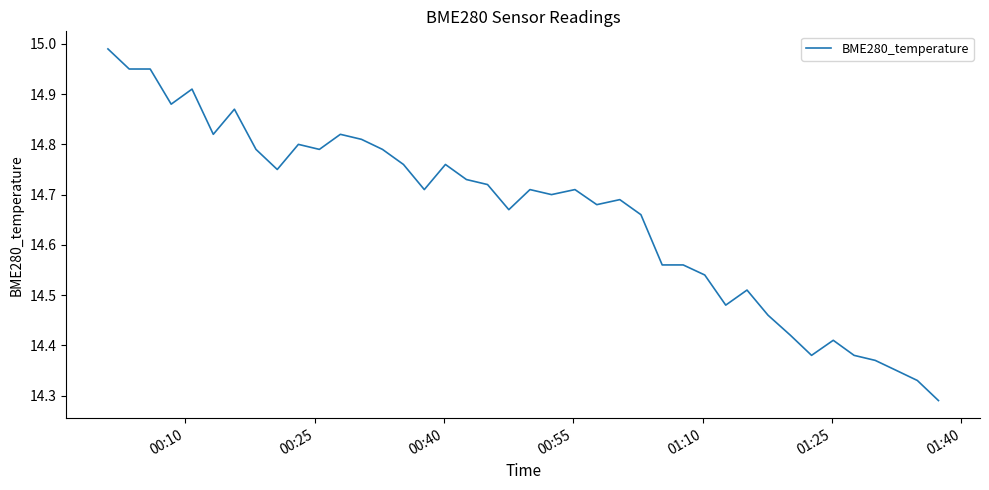

Is this an area chart (filled region under the line)?

No